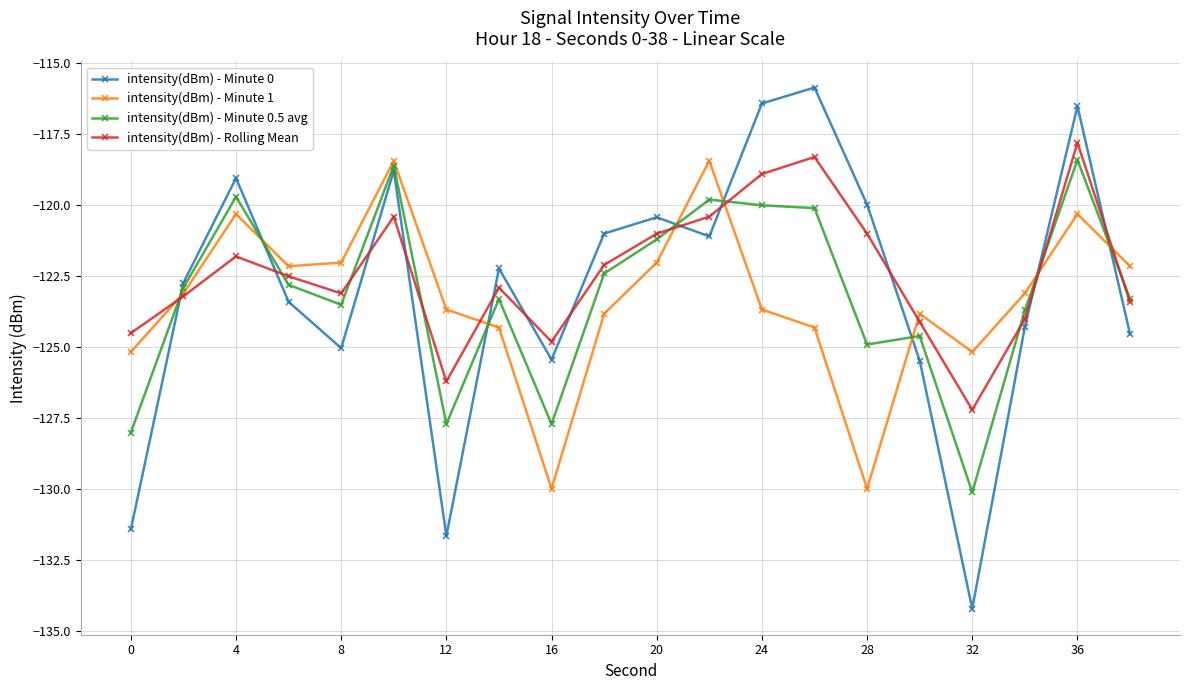

List the series in order of their overall mean, lowest first.

intensity(dBm) - Minute 1, intensity(dBm) - Minute 0.5 avg, intensity(dBm) - Minute 0, intensity(dBm) - Rolling Mean